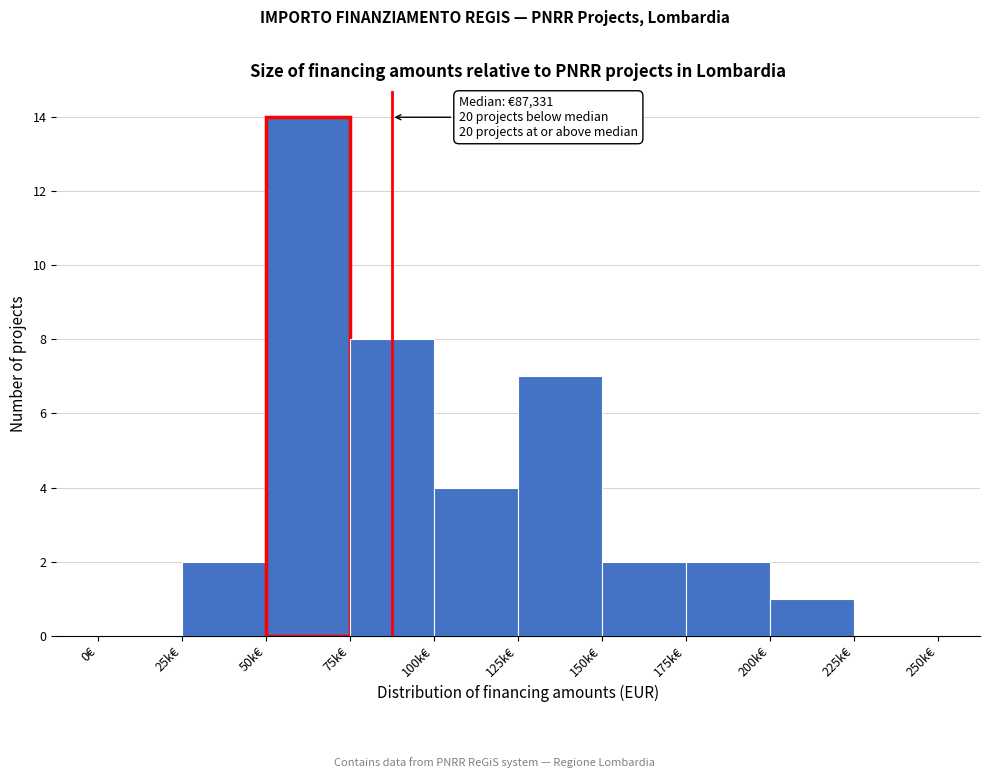

Reading left to right, list all the values displayed in this chart.

0€=0	25k€=2	50k€=14	75k€=8	100k€=4	125k€=7	150k€=2	175k€=2	200k€=1	225k€=0